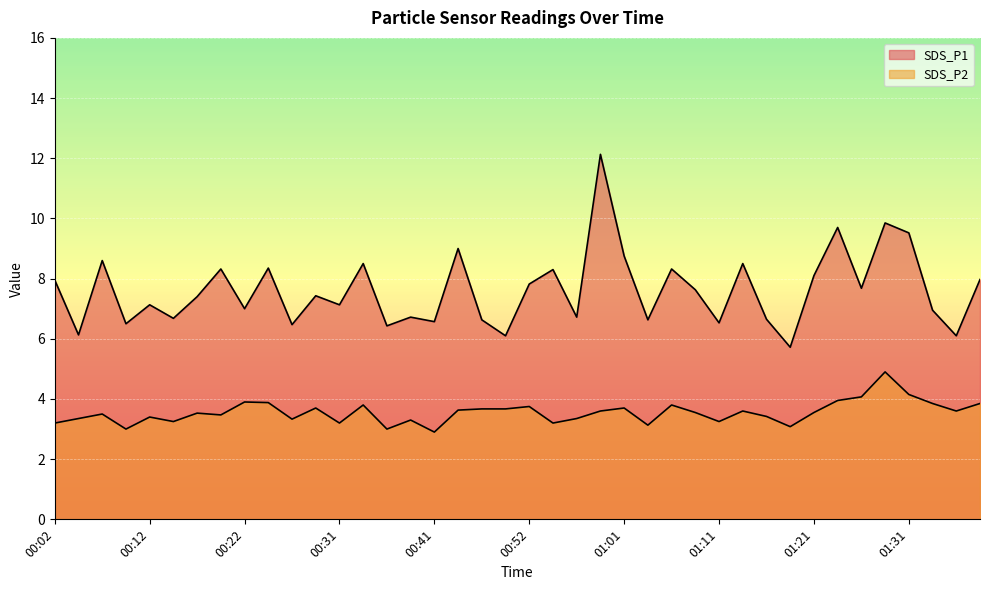

Which label corresponds to the smallest value in the chart?

00:41